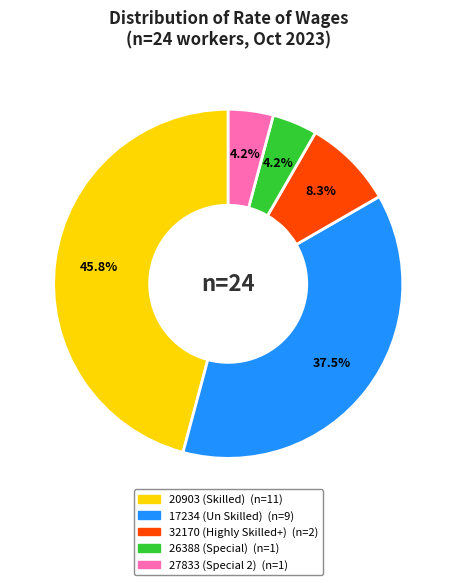

What percentage do 20903 and 27833 together represent?

50.0%